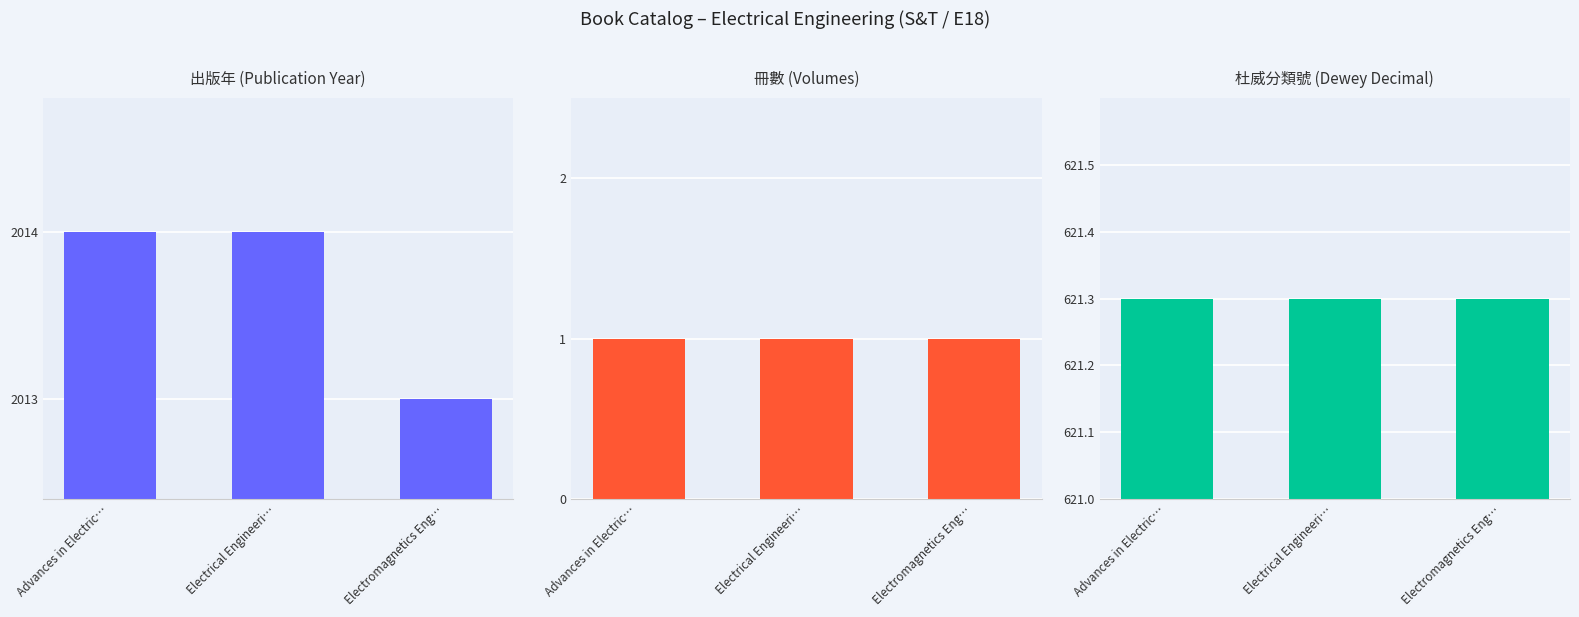

What is the spread (max minus min) of values at Electromagnetics Eng…?

2012.0